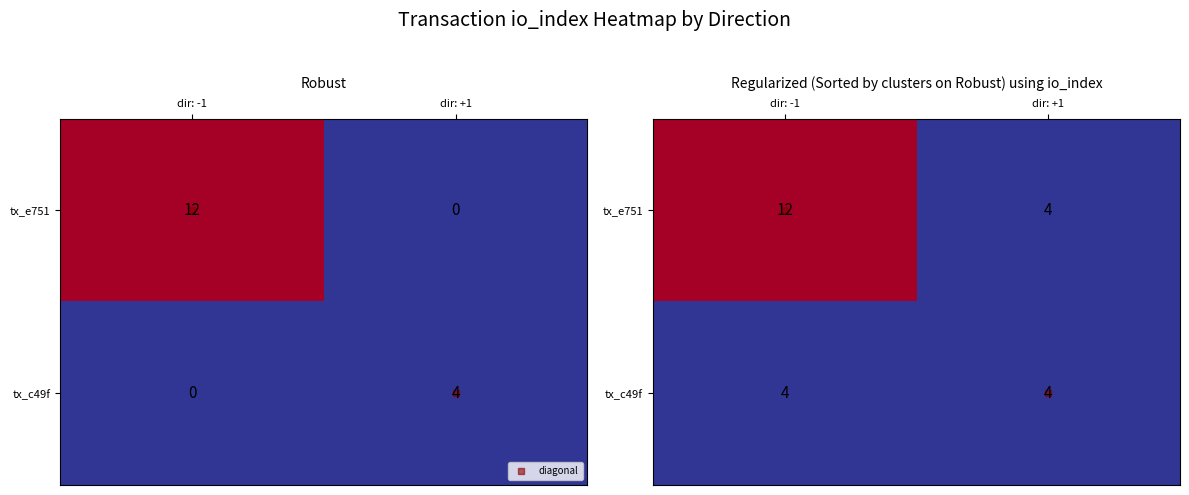

At which label does tx_c49f reach its minimum?

dir: -1